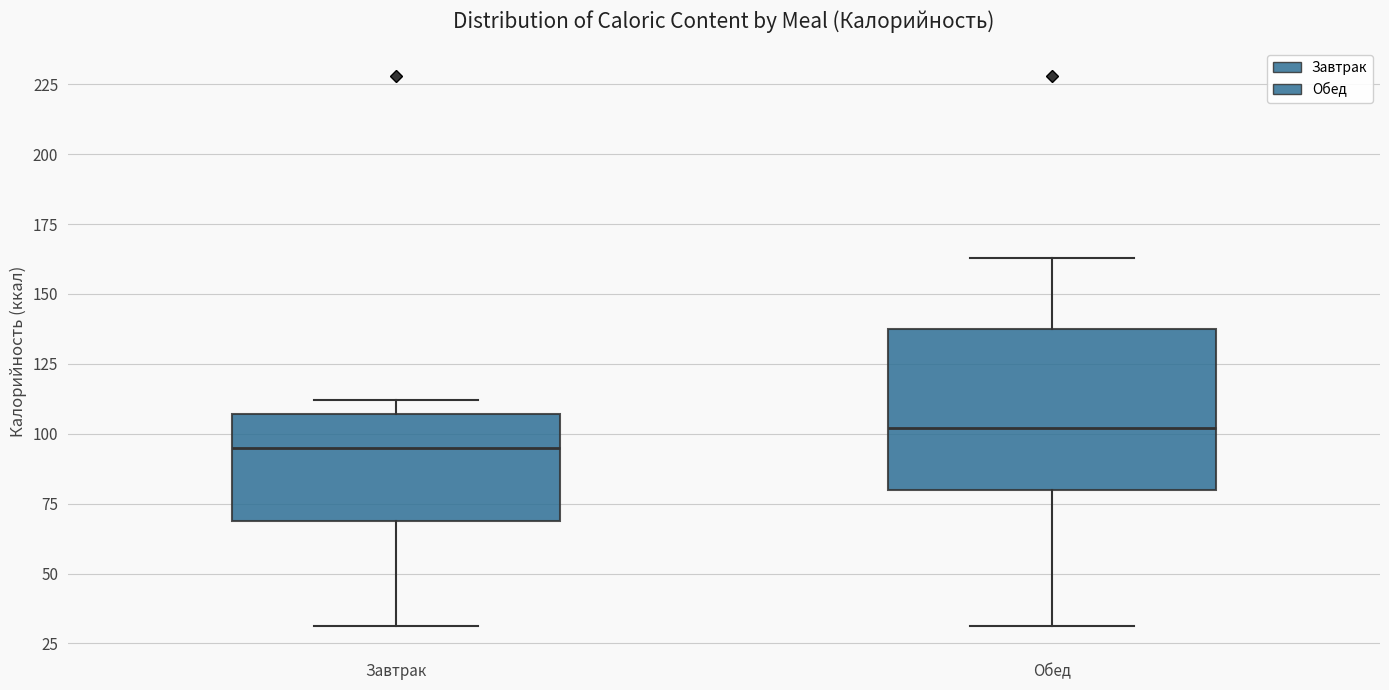

Which box is the tallest, from its lower edge to its upper edge?

Обед